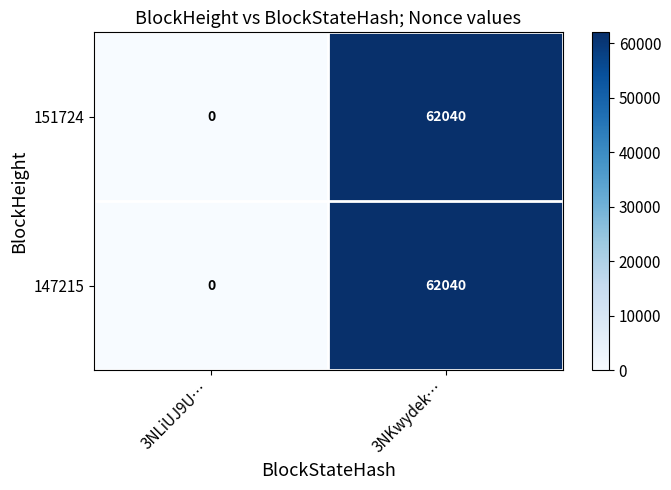

Count the number of categories in the chart.

2